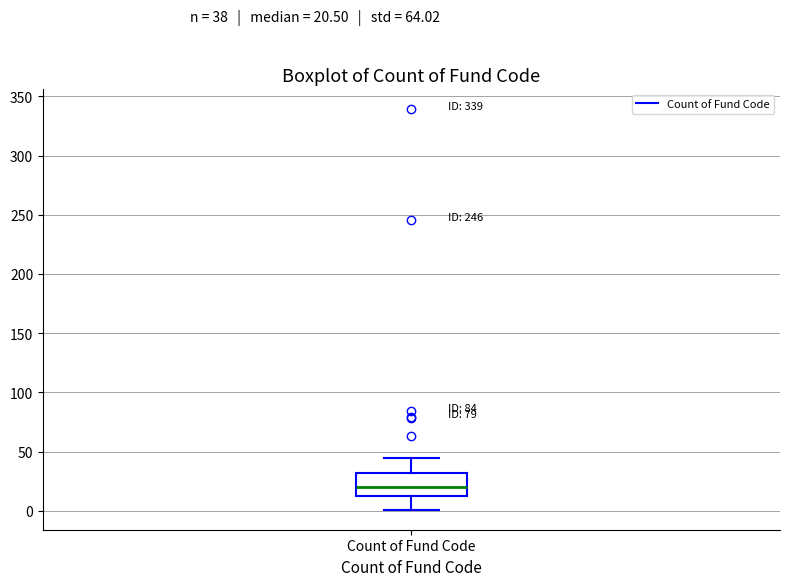

Transcribe this box plot: give where the median line is, the range the box spans, and where the two whiskers end, as read against the y-axis. The values are not printed on the chart, so give them approximately, as read against the axis.

median 20, box 10 to 30, whiskers 0 to 45